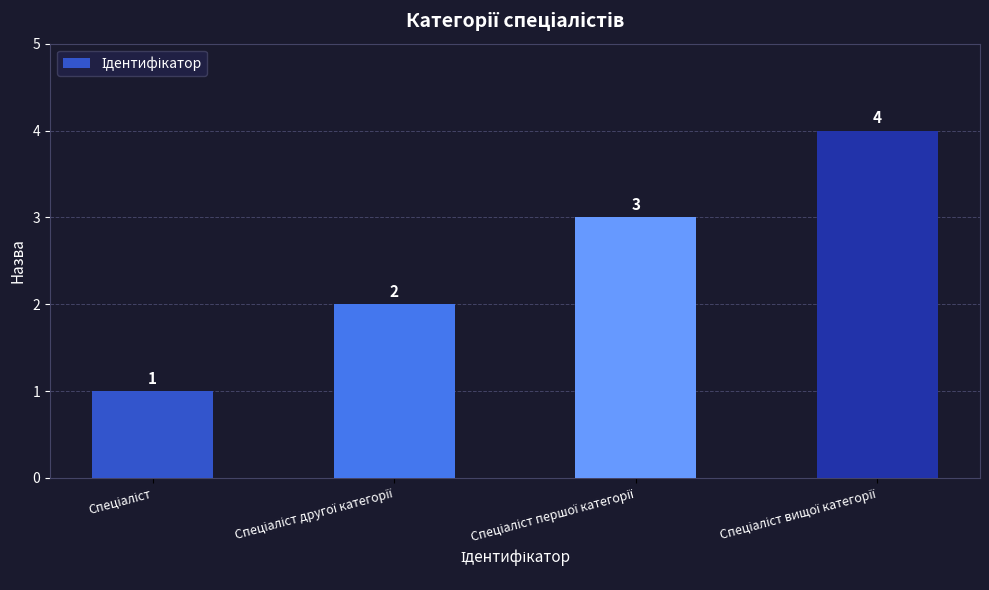

What is the value of the 1st bar from the left?

1